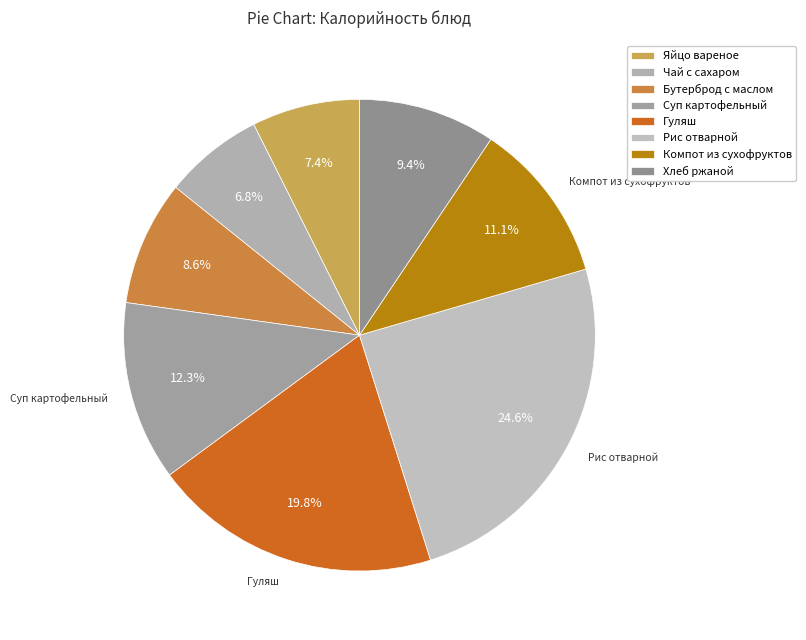

Combined, do Гуляш and Суп картофельный account for over 50%?

No